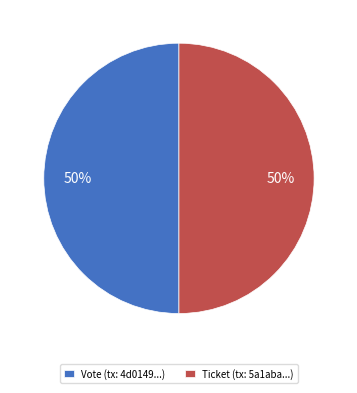

How many slices are in this pie chart?

2